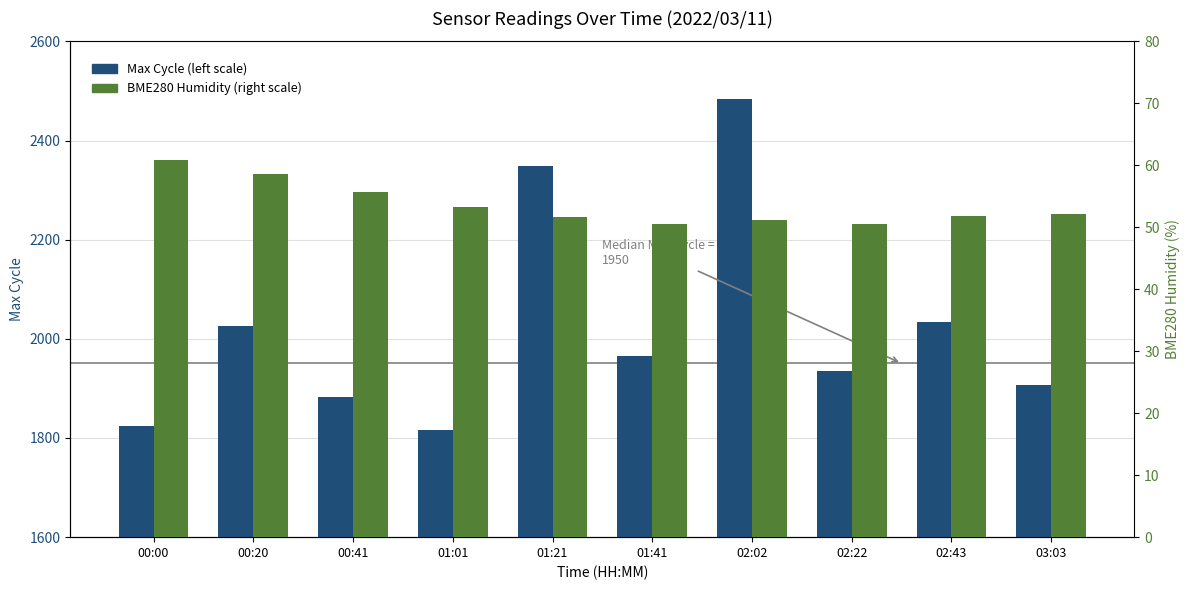

Are the bars horizontal?

No